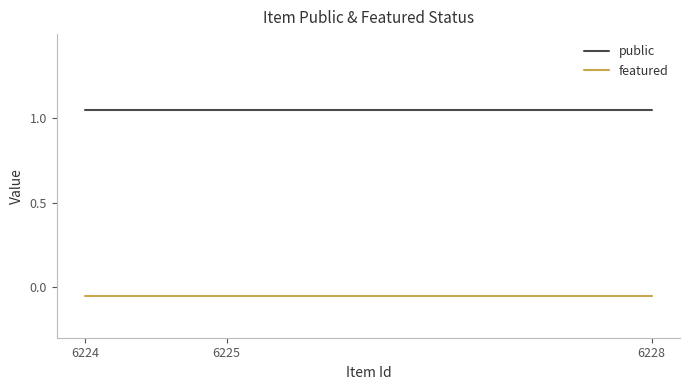

At 6224, list the series in order from largest to smallest.

public, featured